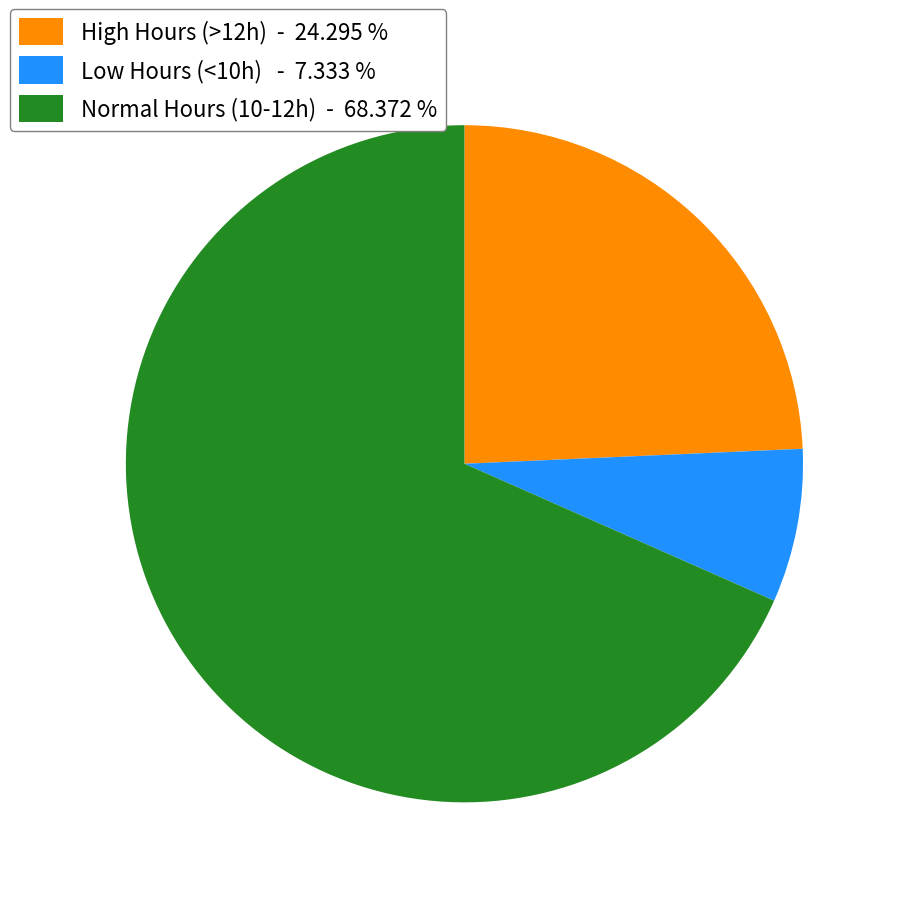

Combined, do High Hours (>12h) - 24.295 % and Normal Hours (10-12h) - 68.372 % account for over 50%?

Yes